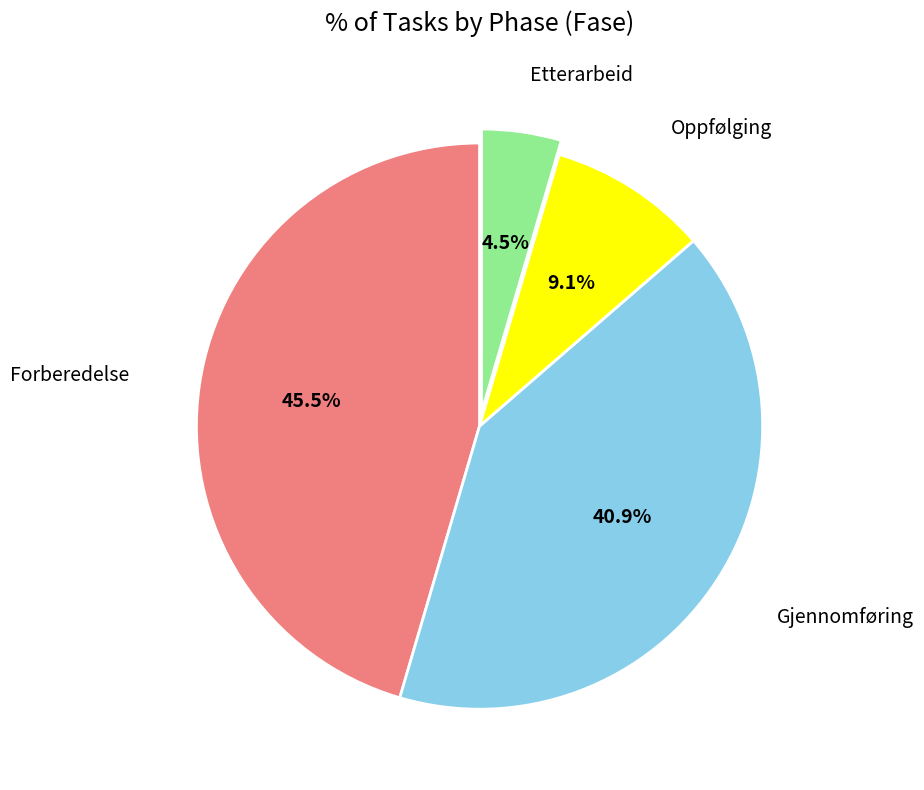

Is there any slice that represents more than half of the pie?

No